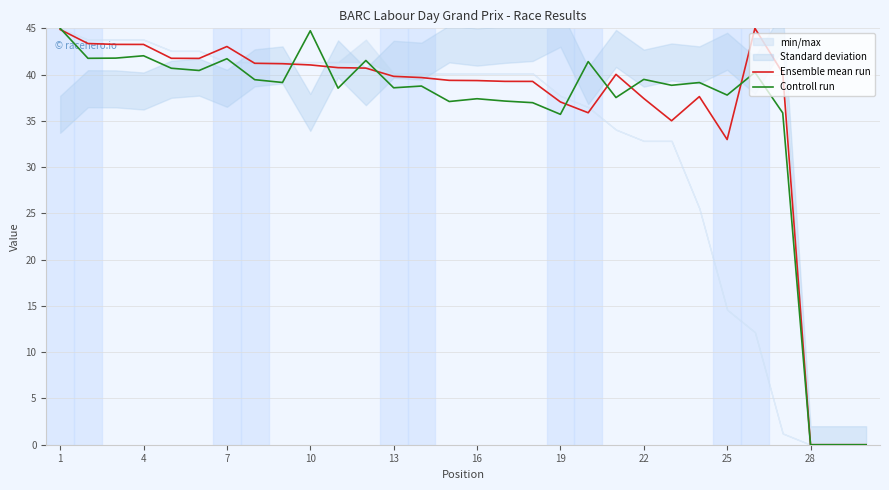

Where is Ensemble mean run nearest to the value 22?

25